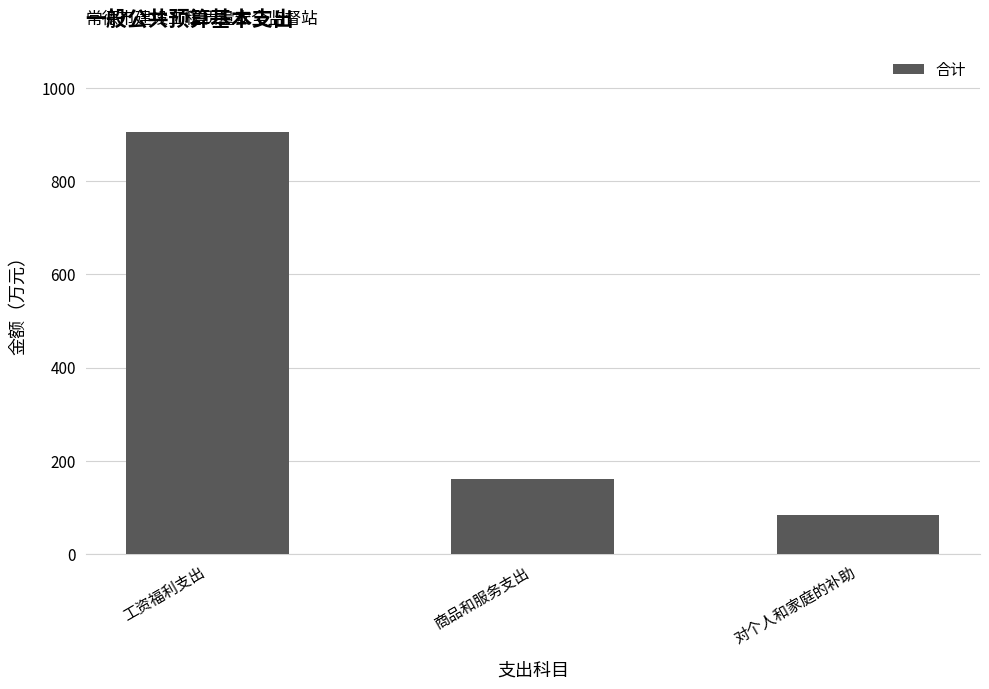

At which label is the value closest to 494?

商品和服务支出